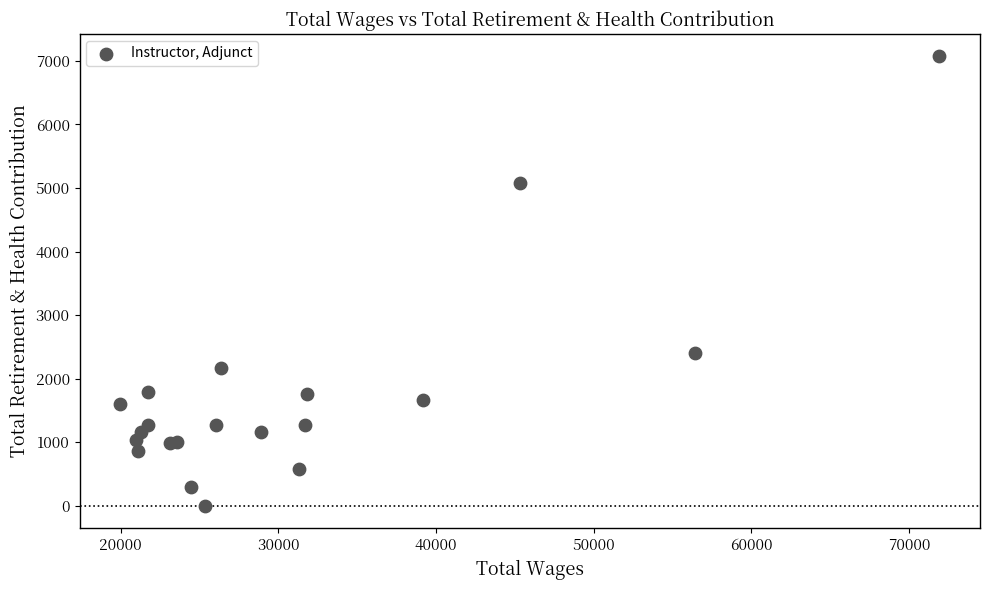

What Y value in the scatter plot is closest to 3534?

2399